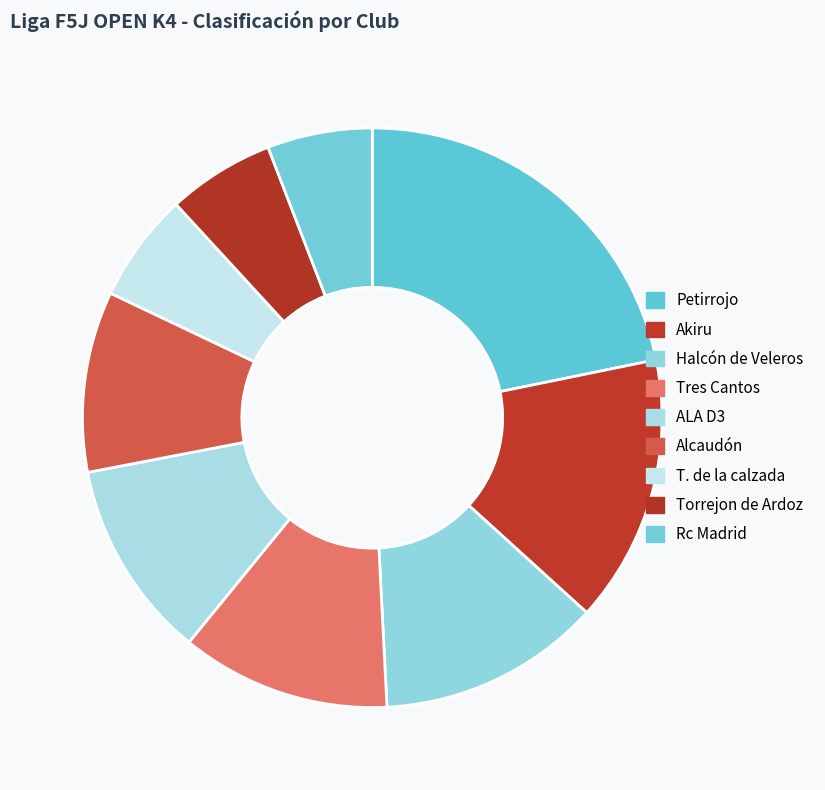

To the nearest percent, what portion does Halcón de Veleros represent?

12%